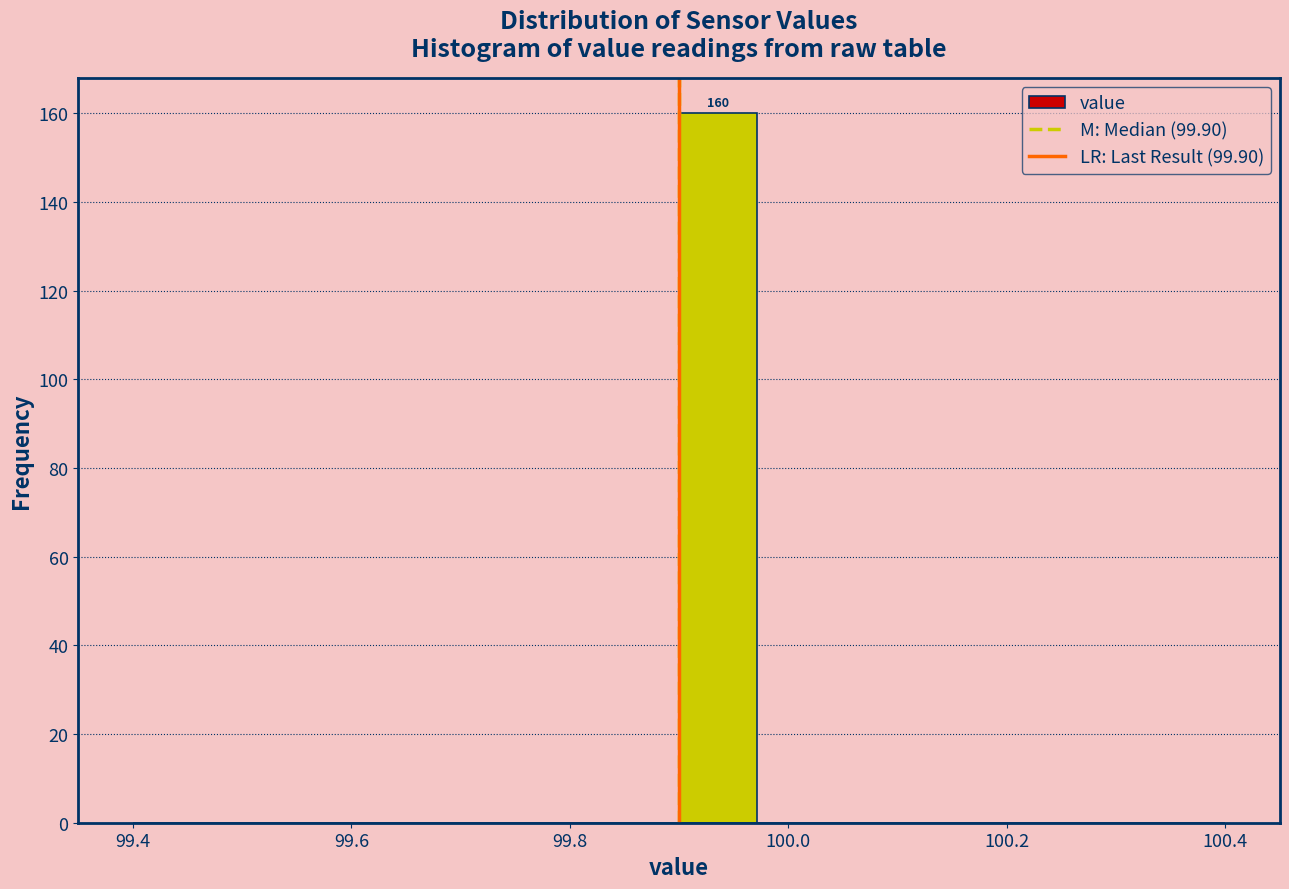

Read against the x-axis, roughly where is the centre of the tallest bar?

99.94